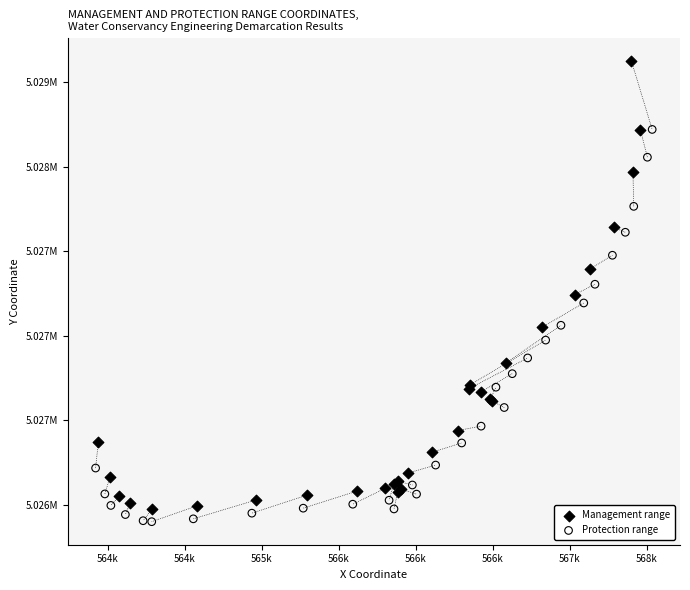

What are all the series names shown in the legend?

Management range, Protection range